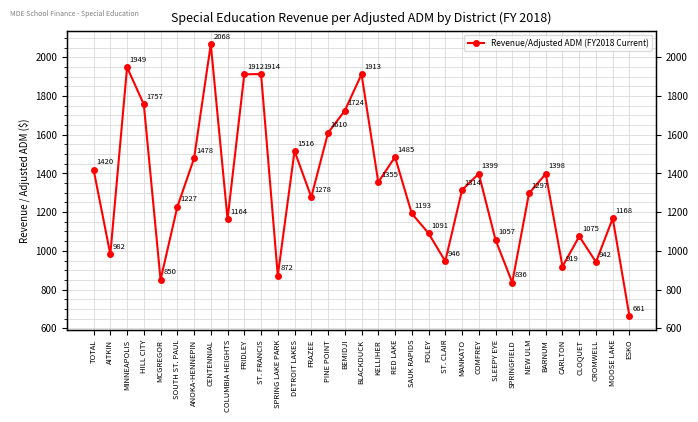

Is it true that the value at DETROIT LAKES is 1998?

False